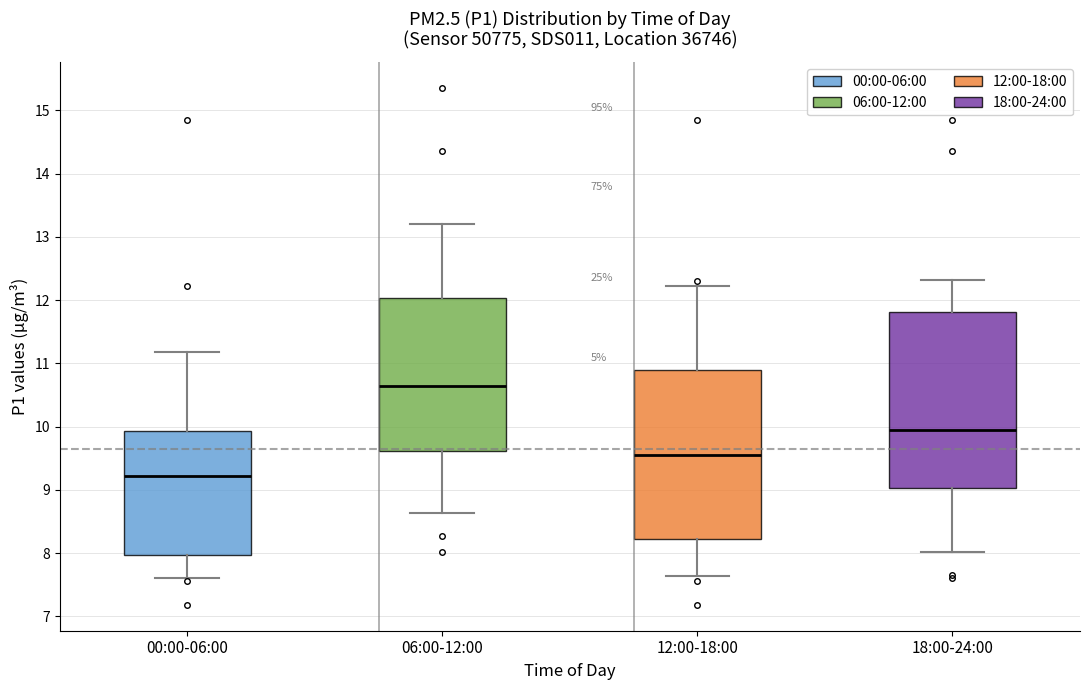

Reading left to right, read every box against the y-axis: the position of its median line, the range the box covers, and the ends of its whiskers. The values are not printed on the chart, so give them approximately, as read against the axis.

00:00-06:00: median 9.2, box 8.0 to 9.9, whiskers 7.6 to 11.2
06:00-12:00: median 10.6, box 9.6 to 12.0, whiskers 8.6 to 13.2
12:00-18:00: median 9.6, box 8.2 to 10.9, whiskers 7.6 to 12.2
18:00-24:00: median 9.9, box 9.0 to 11.8, whiskers 8.0 to 12.3